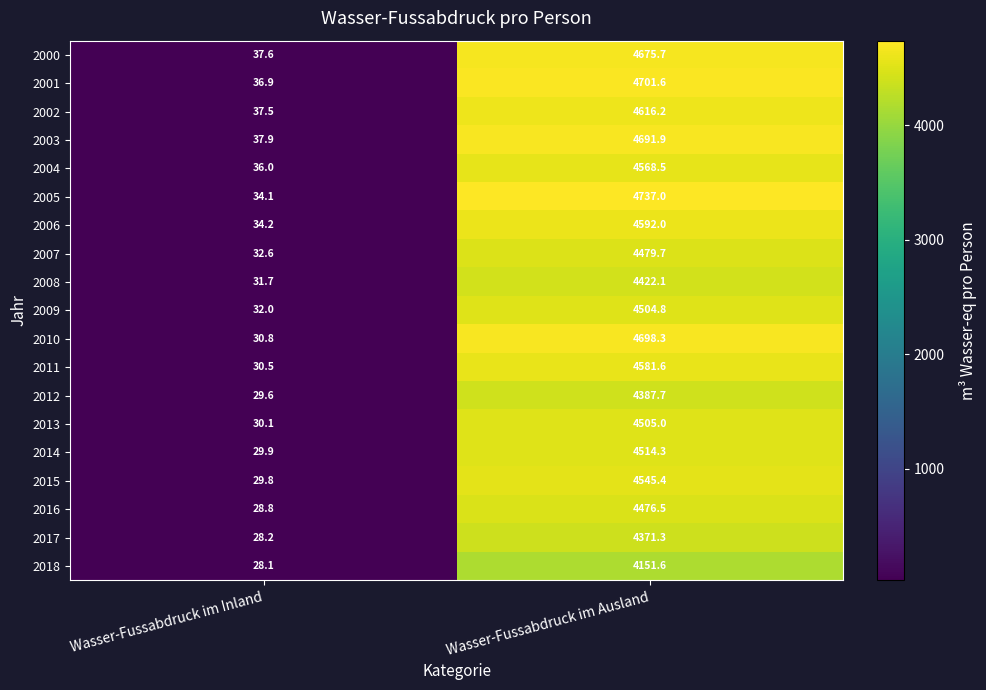

Which category has the highest value in the 2015 series?

Wasser-Fussabdruck im Ausland